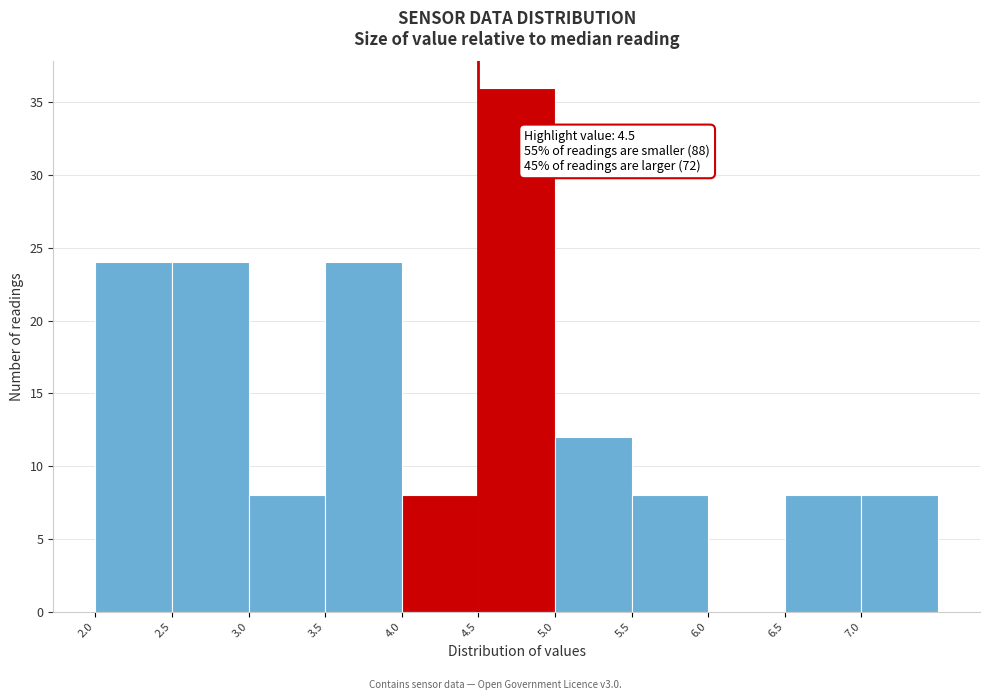

Over which range of the x-axis is the bar tallest?

4.5 to 5.0